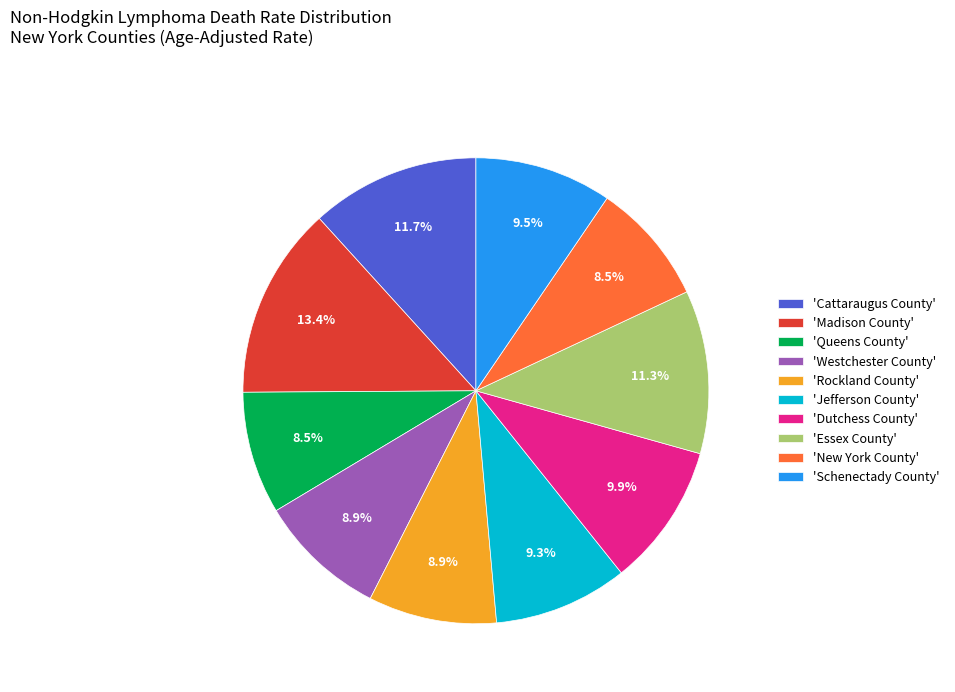

Which slice is the largest?

'Madison County'